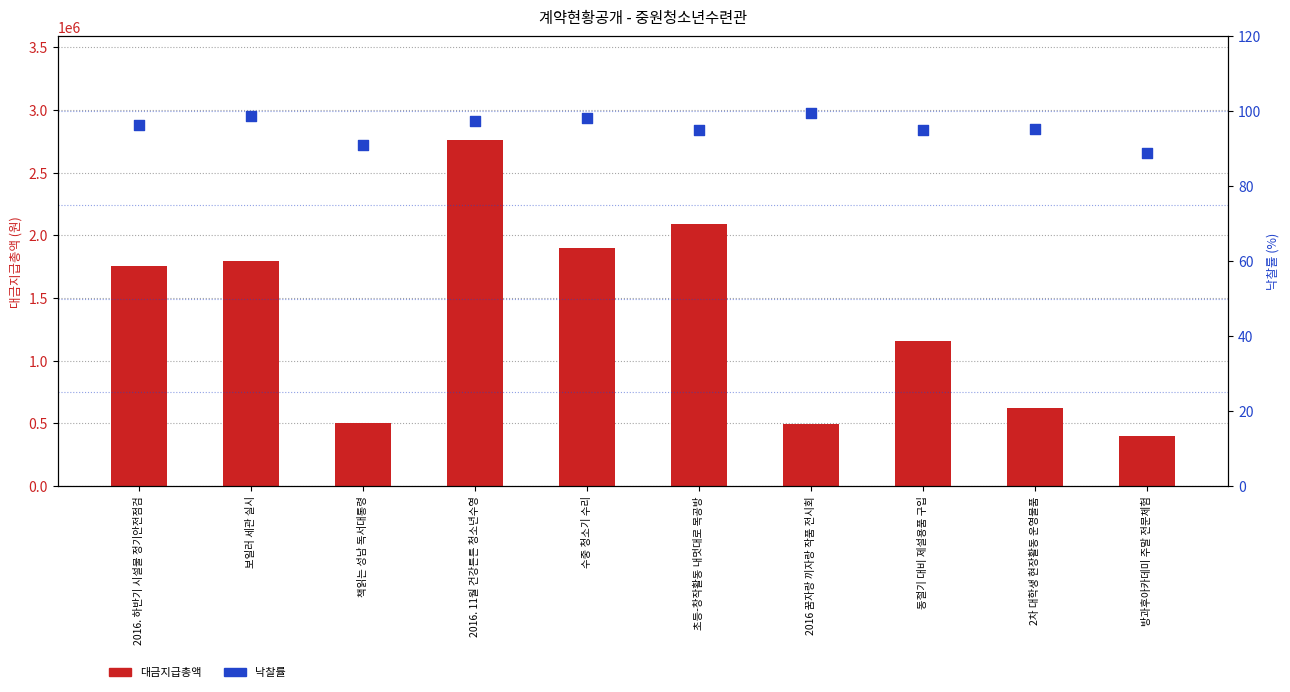

At how many categories does at least one series exceed 2476523?

1